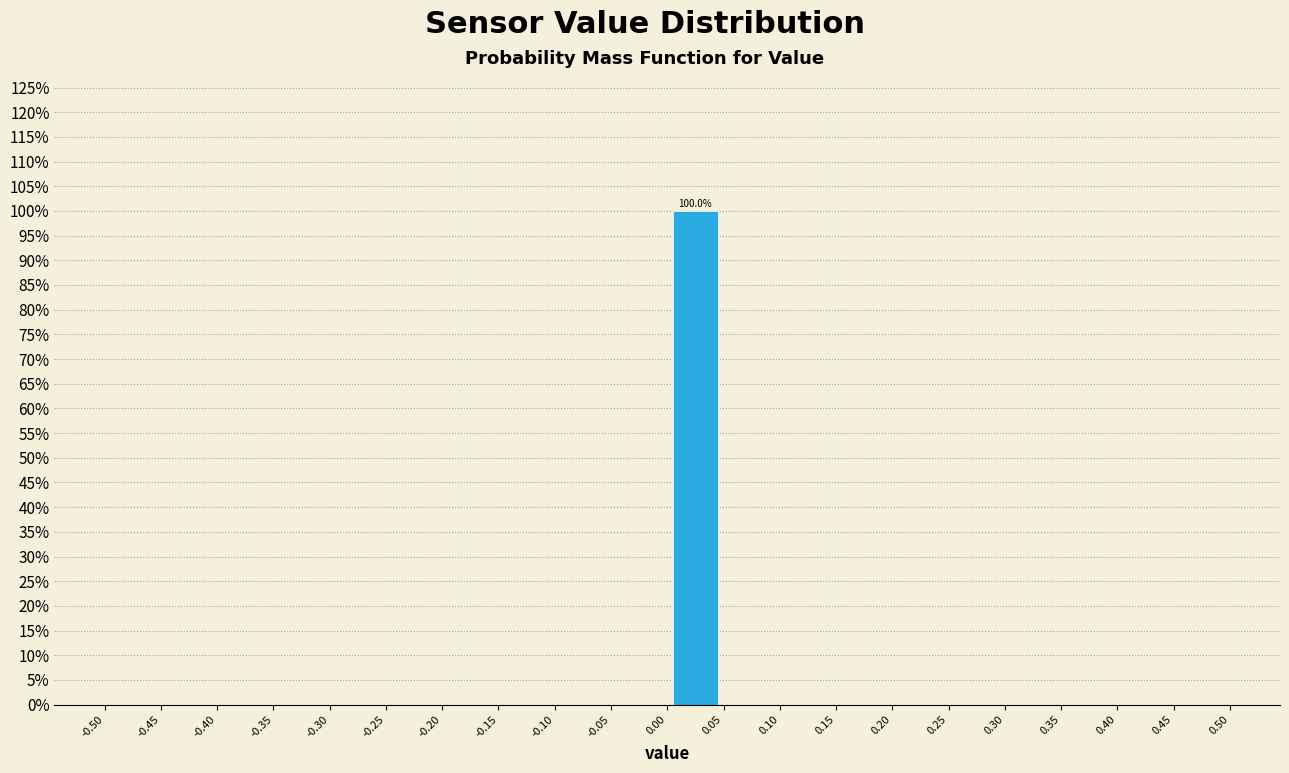

Over which range of the x-axis is the bar tallest?

0.00 to 0.05